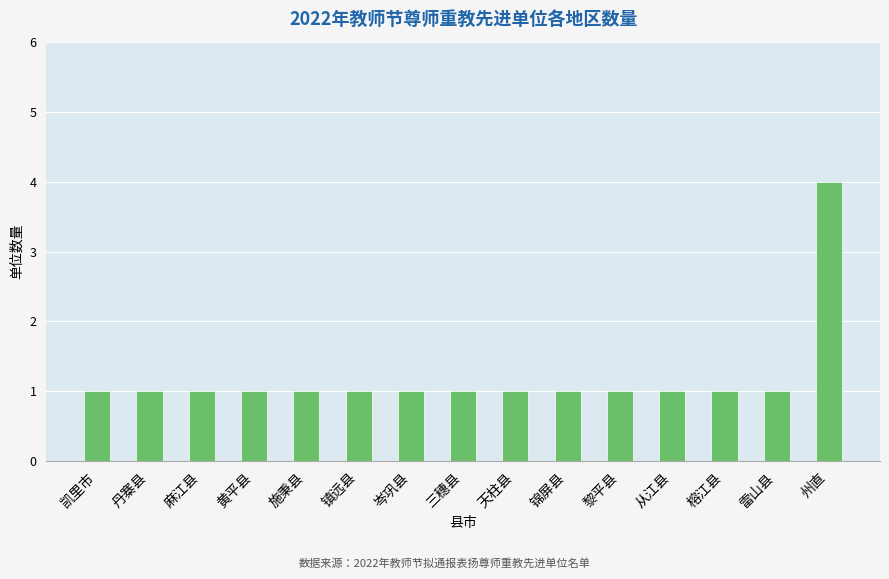

Read the value at 丹寨县.

1